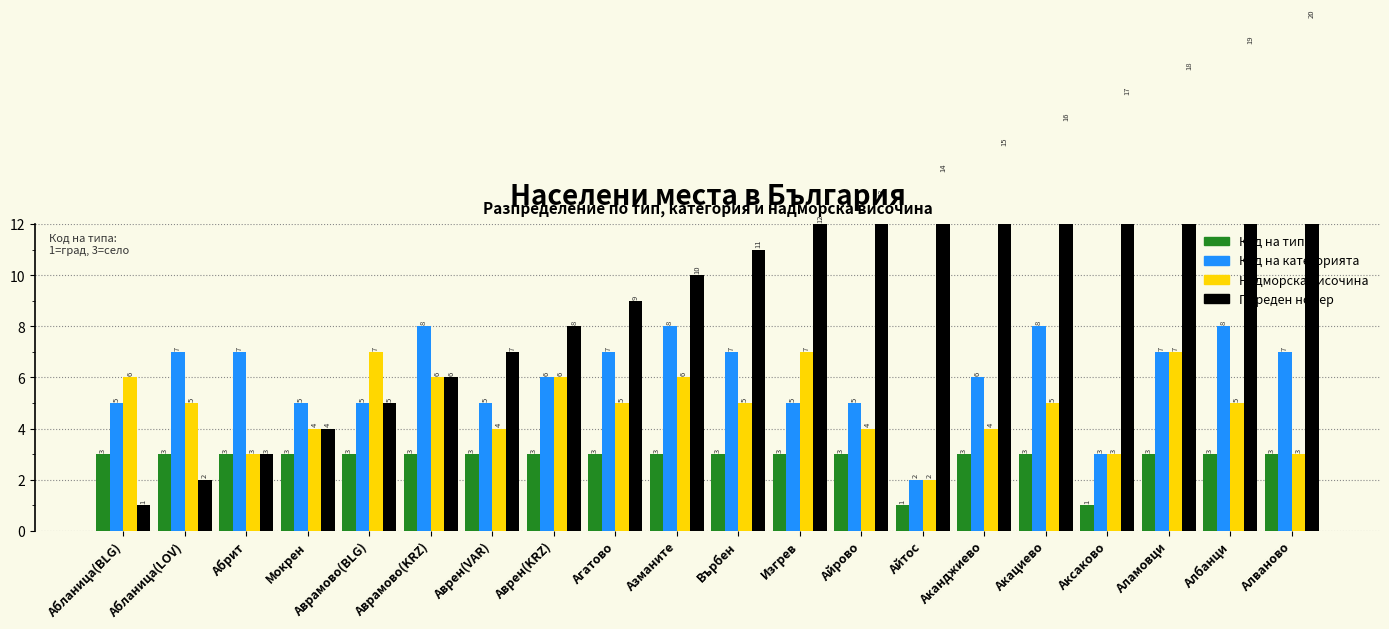

What position from the right is Върбен?

10